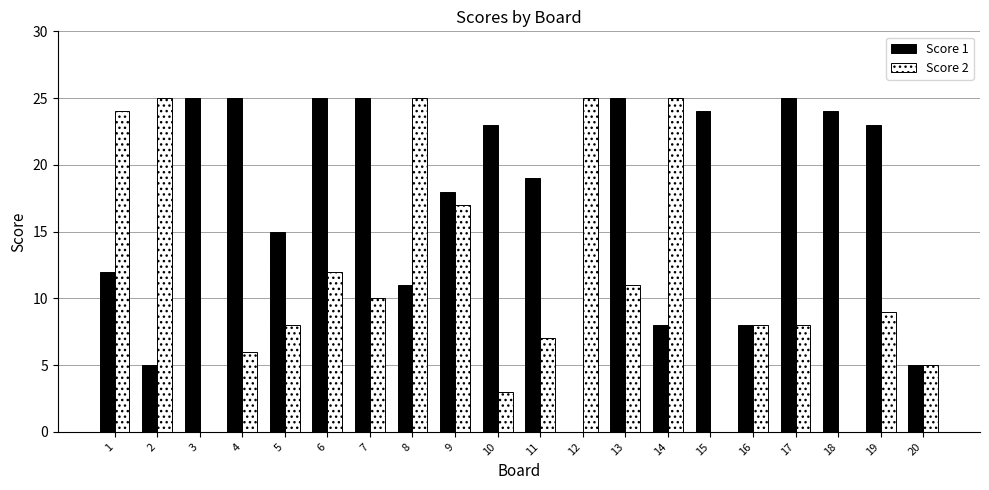

Reading left to right, what are all the values shown in this chart?

Score 1: 1=12	2=5	3=25	4=25	5=15	6=25	7=25	8=11	9=18	10=23	11=19	12=0	13=25	14=8	15=24	16=8	17=25	18=24	19=23	20=5
Score 2: 1=24	2=25	3=0	4=6	5=8	6=12	7=10	8=25	9=17	10=3	11=7	12=25	13=11	14=25	15=0	16=8	17=8	18=0	19=9	20=5